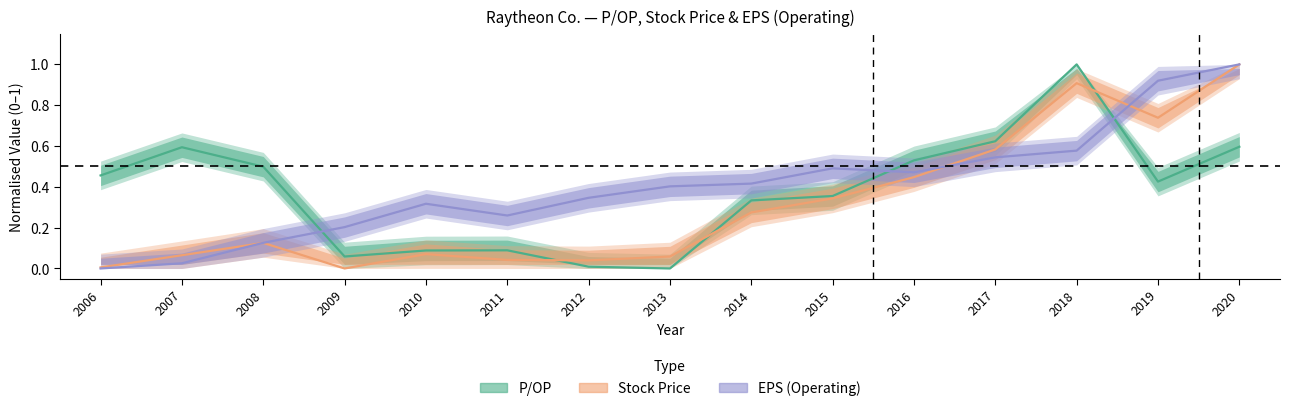

Where do EPS (Operating) and P/OP first cross each other?

2008 and 2009